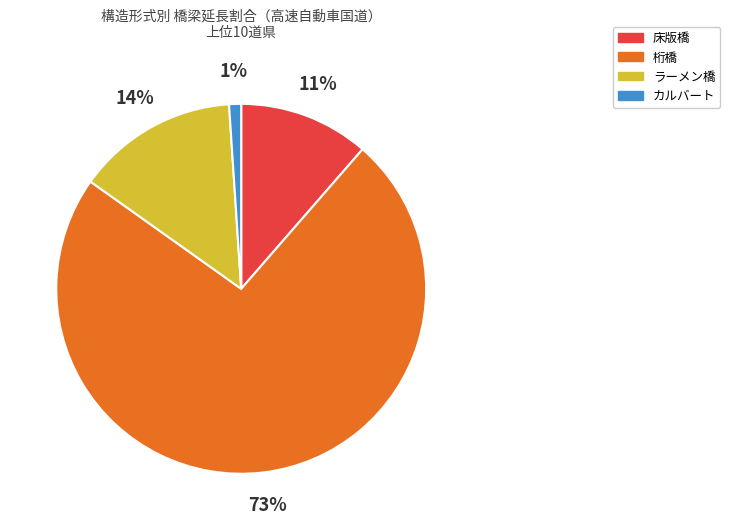

Do 床版橋 and ラーメン橋 together represent more than half of the pie?

No